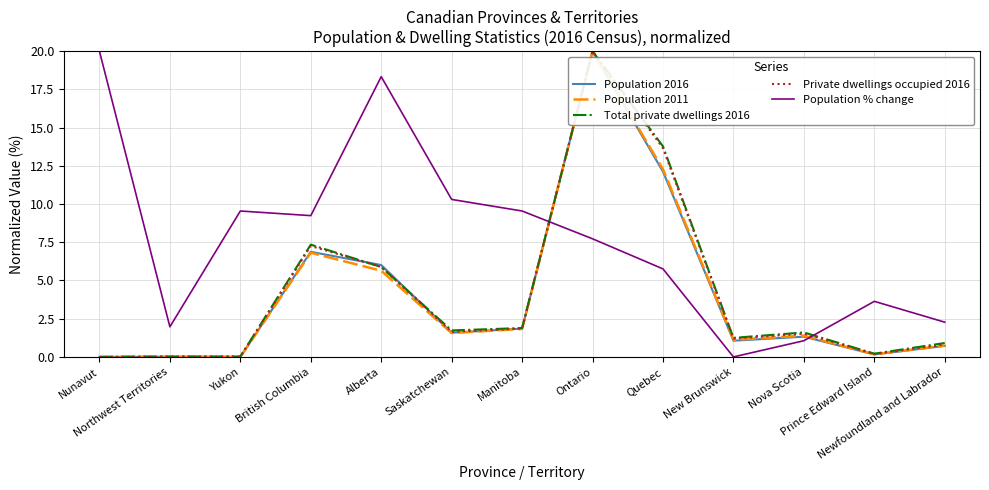

The Total private dwellings 2016 series shows 7.3 at British Columbia. True or false?

True